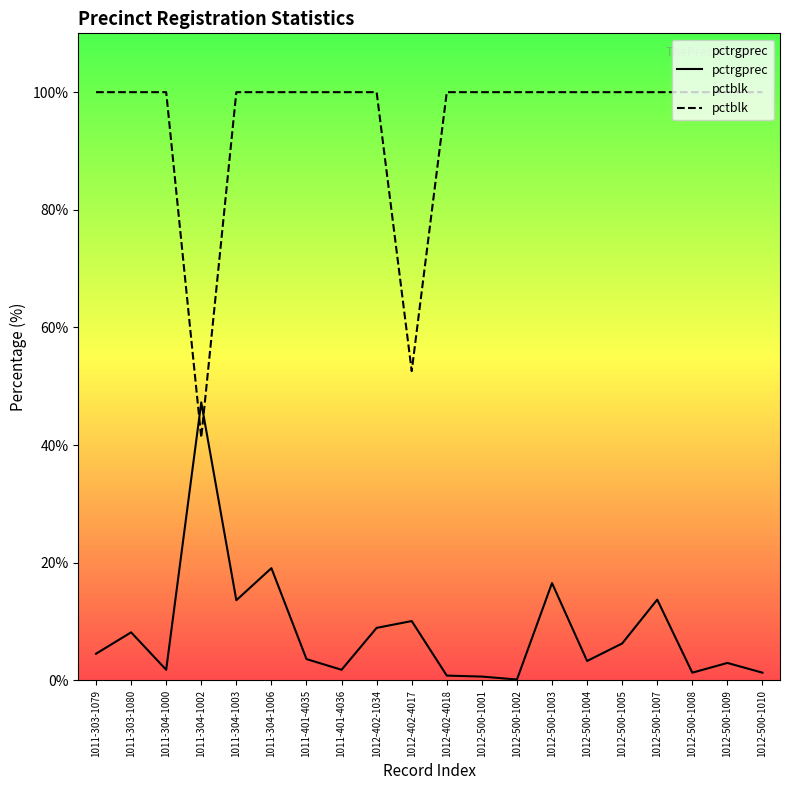

Rank the categories by pctrgprec value from highest to lowest.

1011-304-1002, 1011-304-1006, 1012-500-1003, 1012-500-1007, 1011-304-1003, 1012-402-4017, 1012-402-1034, 1011-303-1080, 1012-500-1005, 1011-303-1079, 1011-401-4035, 1012-500-1004, 1012-500-1009, 1011-304-1000, 1011-401-4036, 1012-500-1008, 1012-500-1010, 1012-402-4018, 1012-500-1001, 1012-500-1002